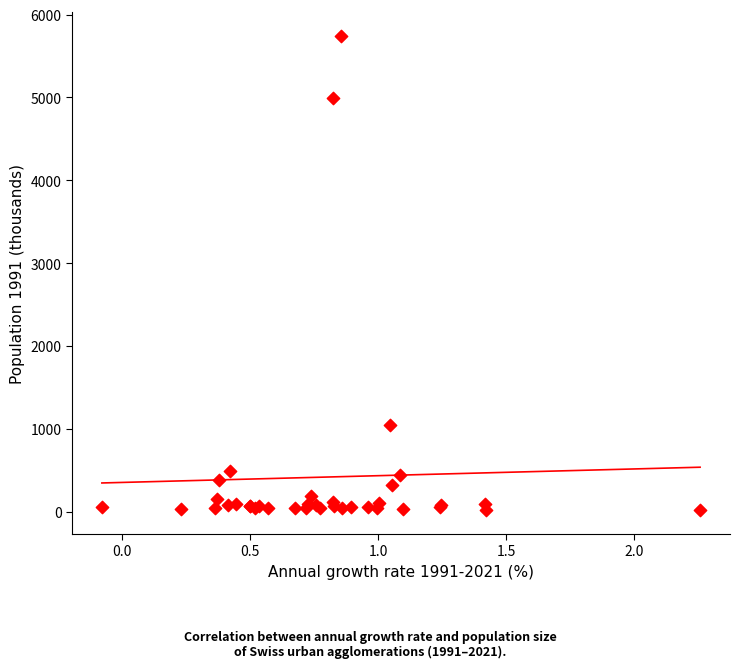

What Y value in the scatter plot is closest to 2878?

1043.2